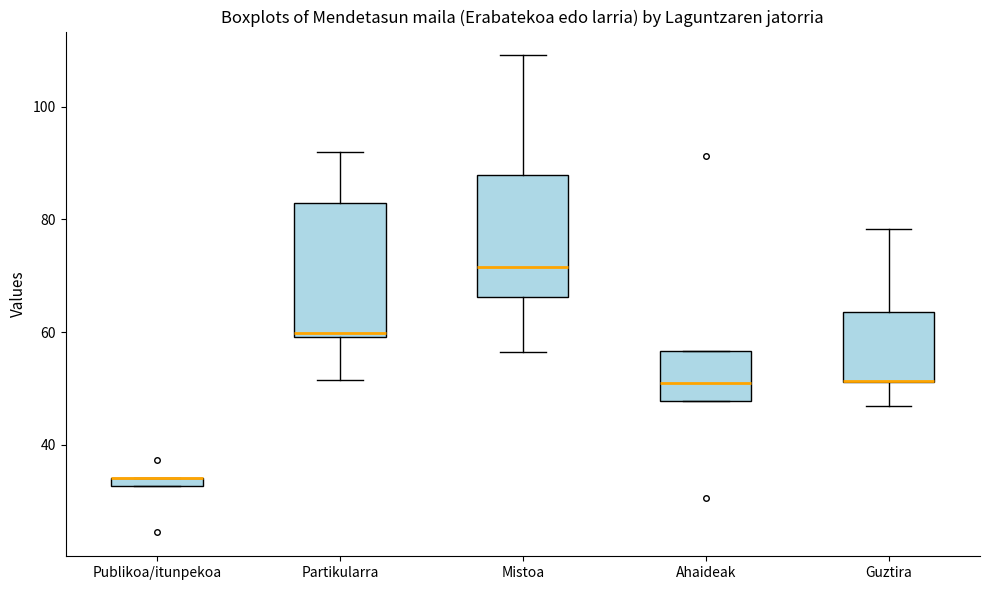

Where does the lower whisker of the box for Mistoa end on the y-axis? The values are not printed on the chart, so give them approximately, as read against the axis.

56